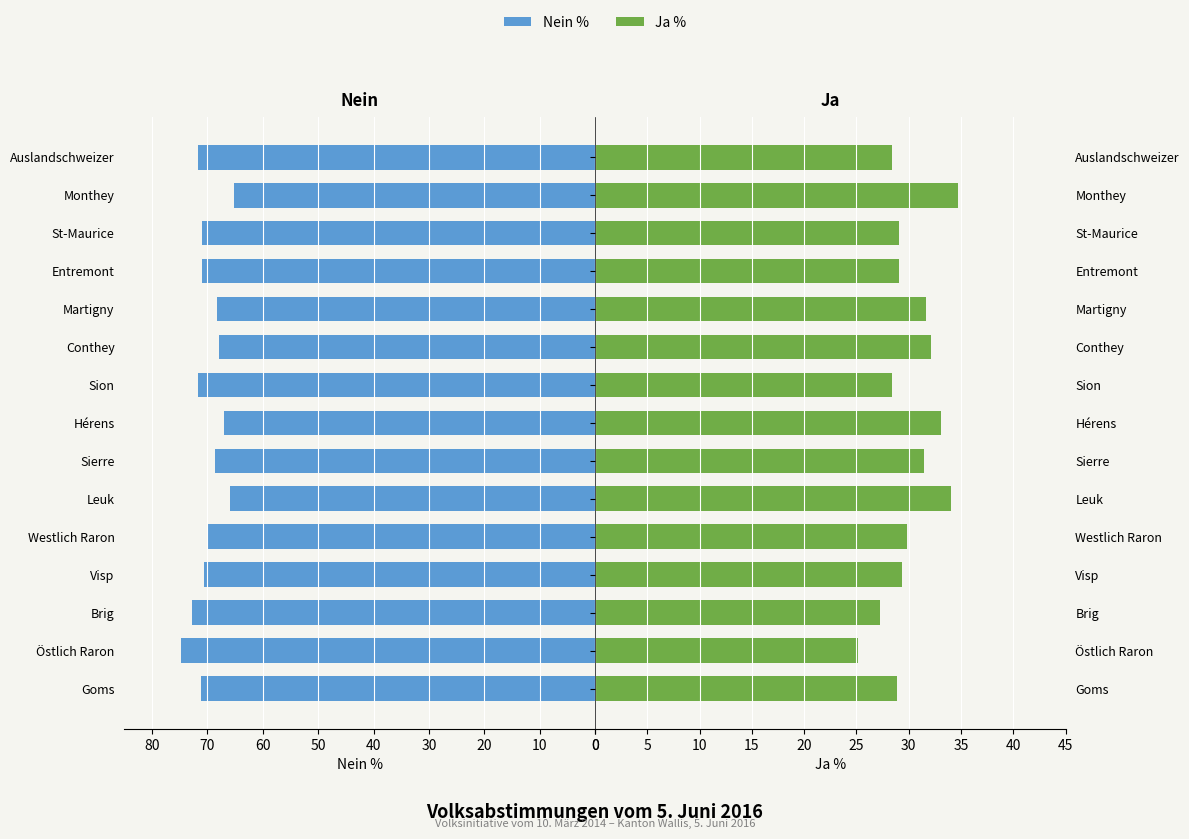

What is the value of the Nein % bar at the 15th from the left?

71.6